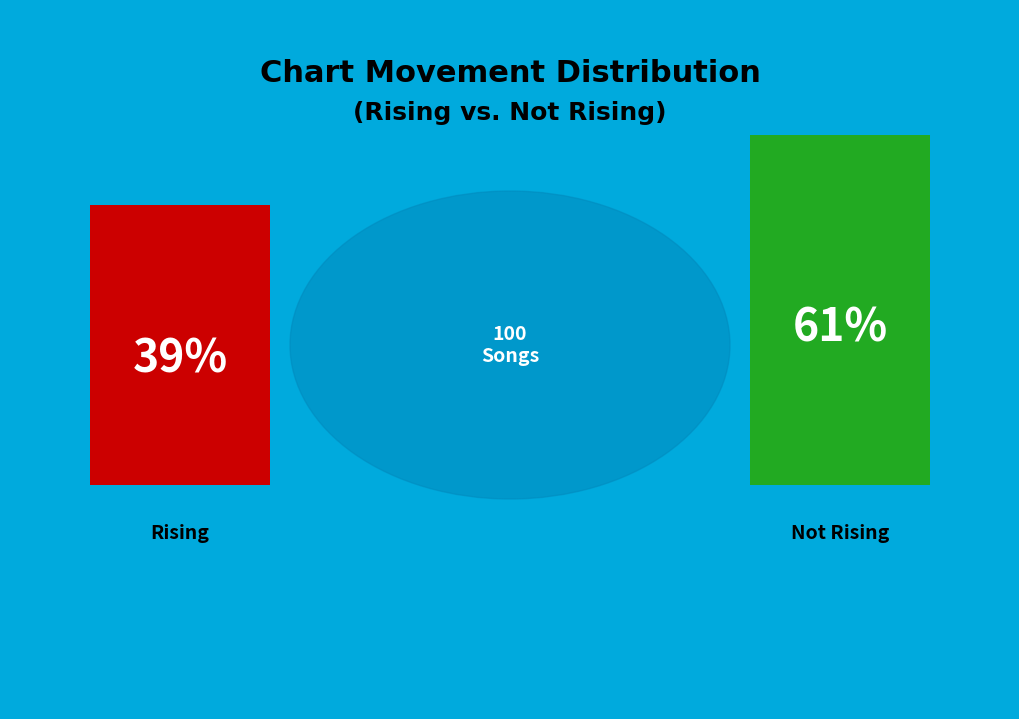

Count the number of slices in the pie.

3